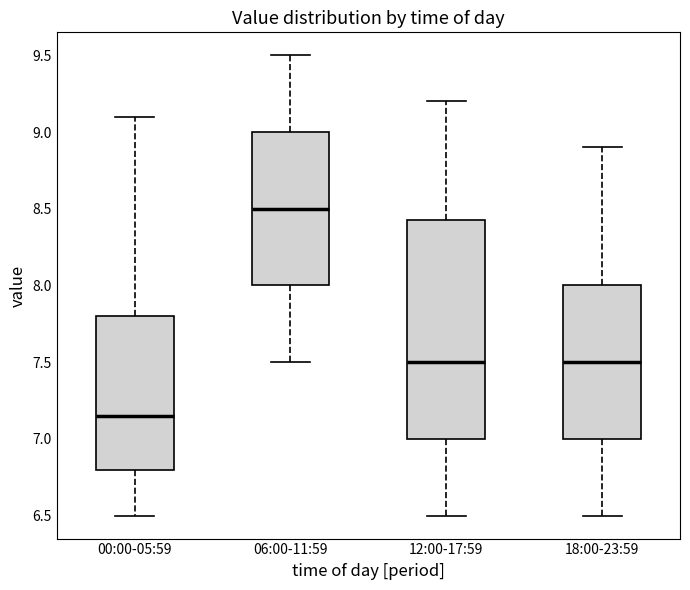

Where does the lower whisker of the box for 18:00-23:59 end on the y-axis? The values are not printed on the chart, so give them approximately, as read against the axis.

6.50